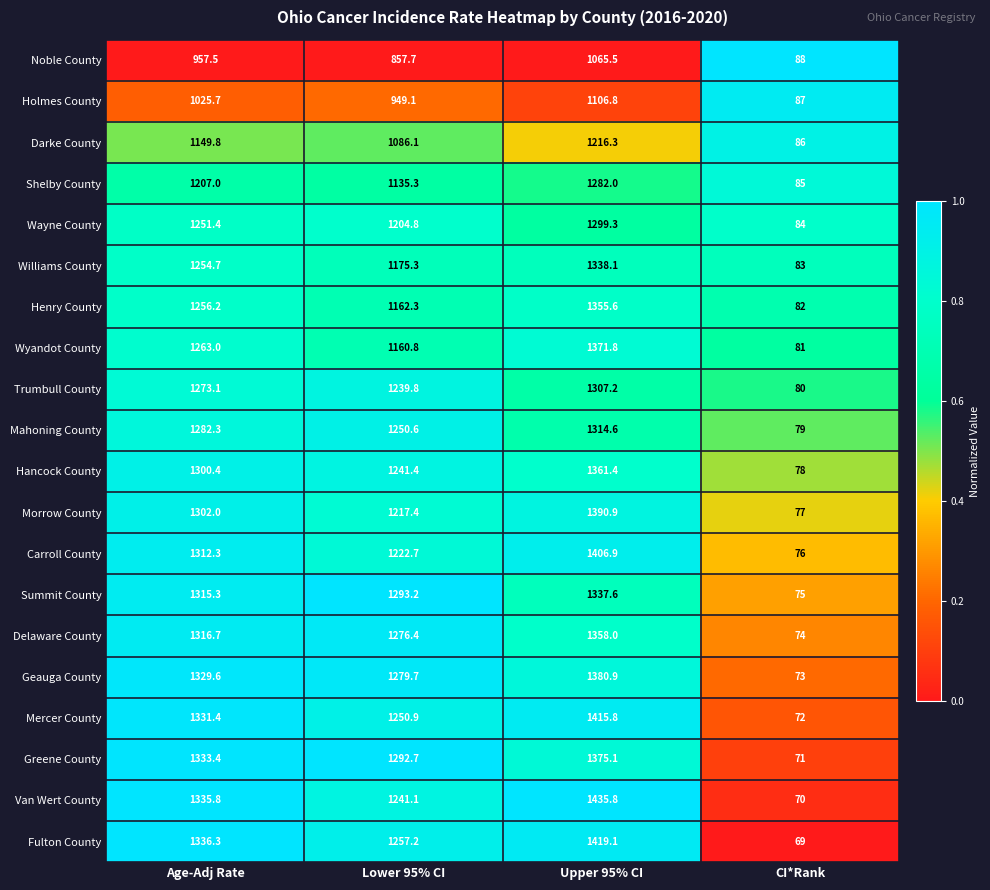

What is the spread (max minus min) of values at Upper 95% CI?

370.3